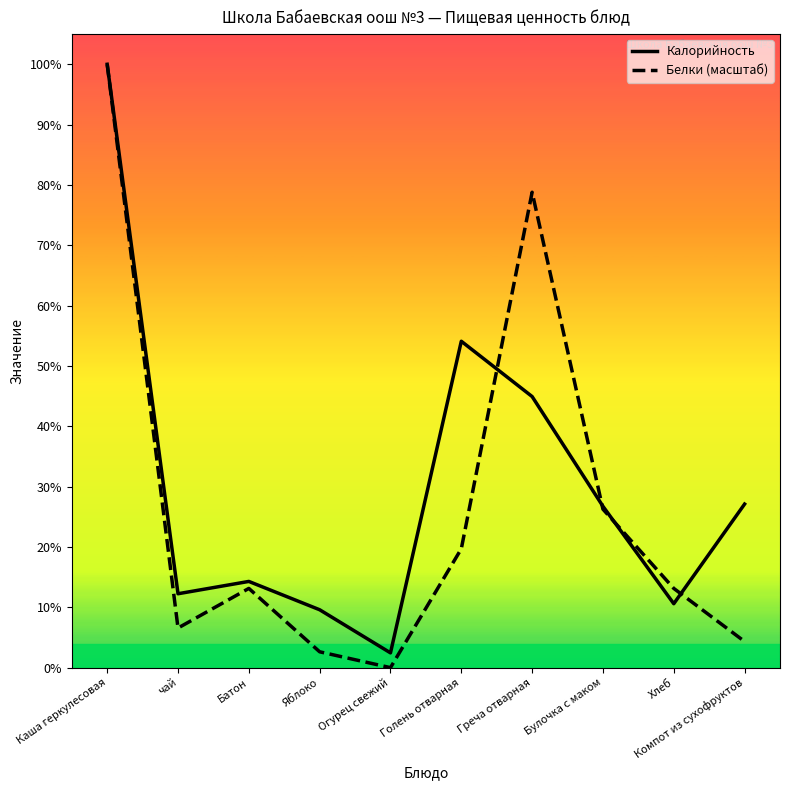

How many distinct data groups are displayed?

2